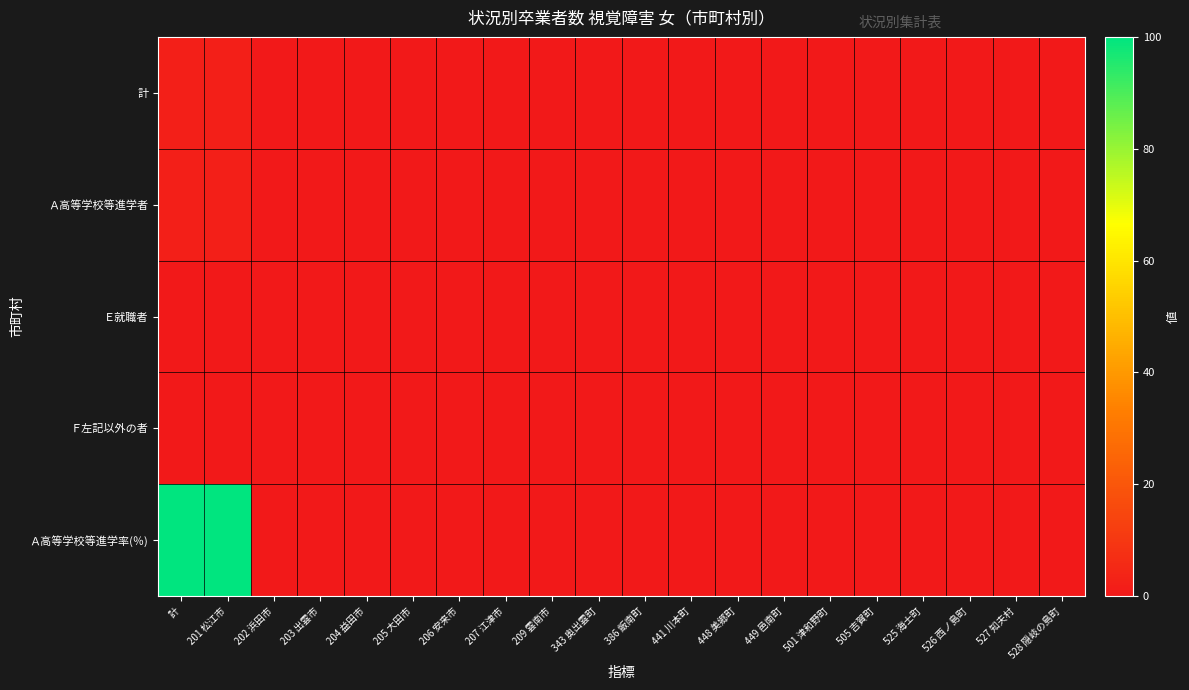

How many distinct data groups are displayed?

5